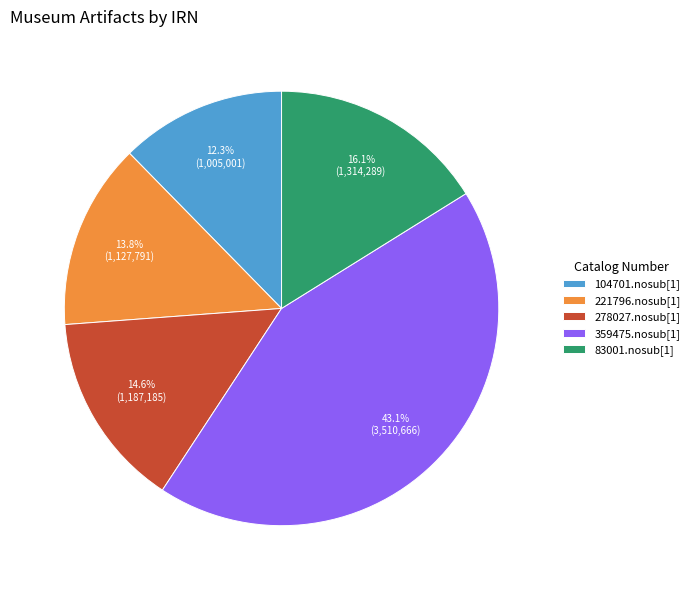

What percentage is NOT represented by 221796.nosub[1]?

86.2%